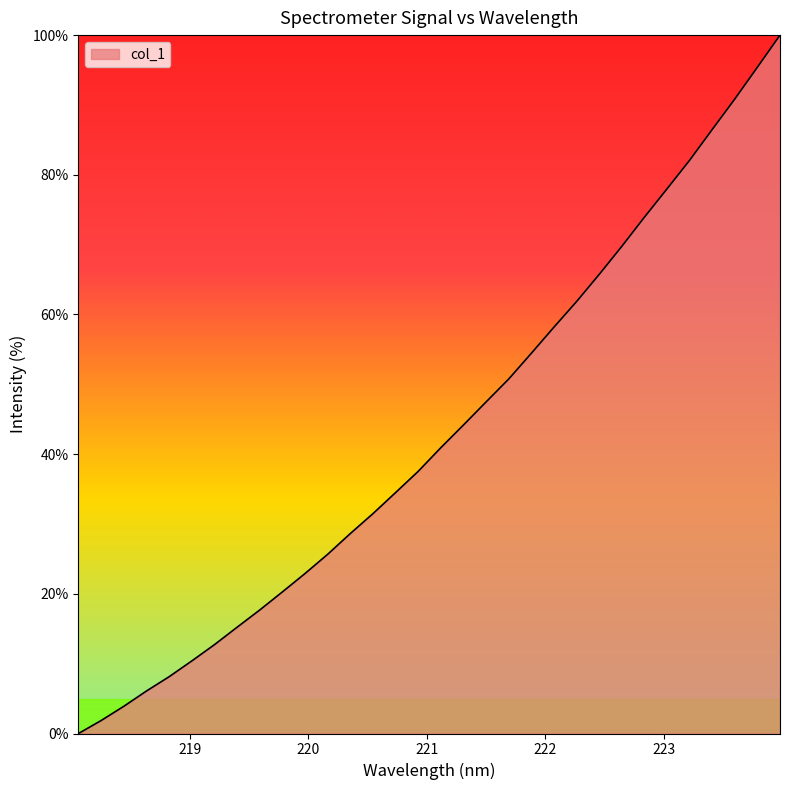

Does the chart display data point markers on the line(s)?

No